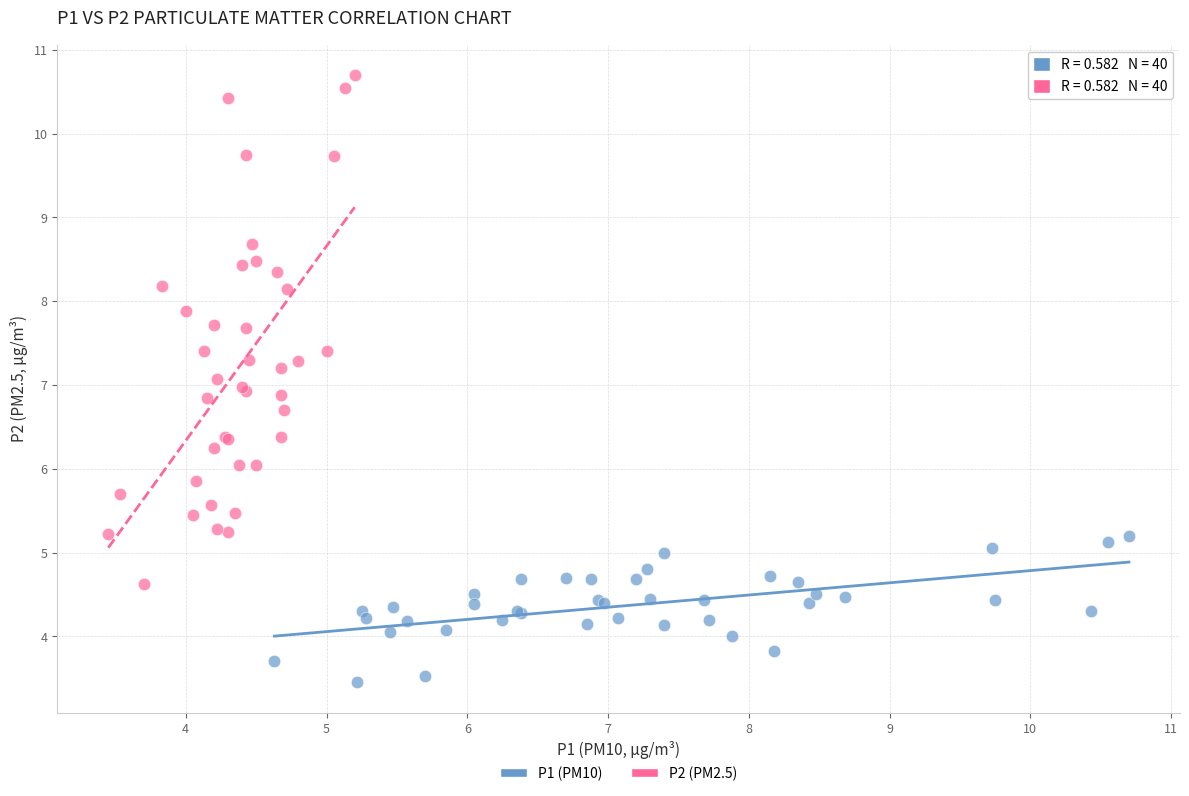

Which series reaches the minimum Y coordinate?

P1 (PM10)